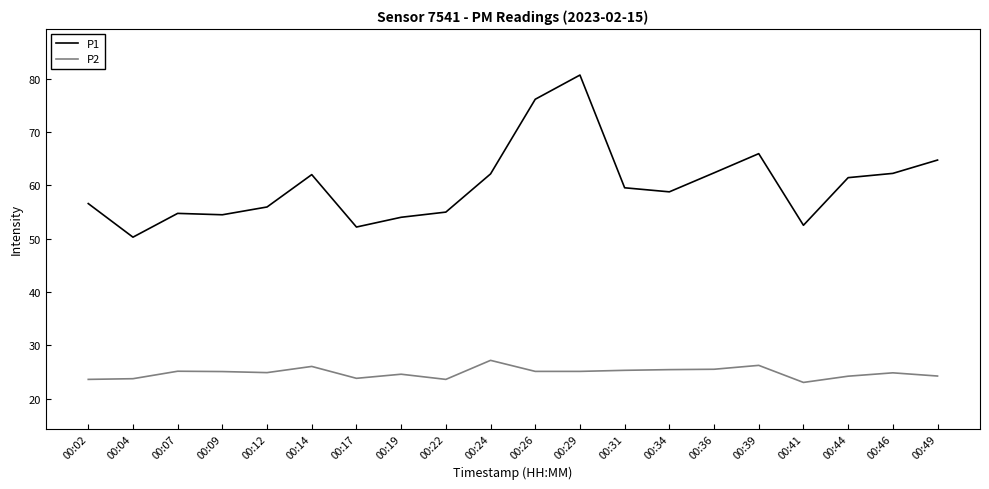

What is the difference between the maximum and second lowest values in the P2 series?

3.6